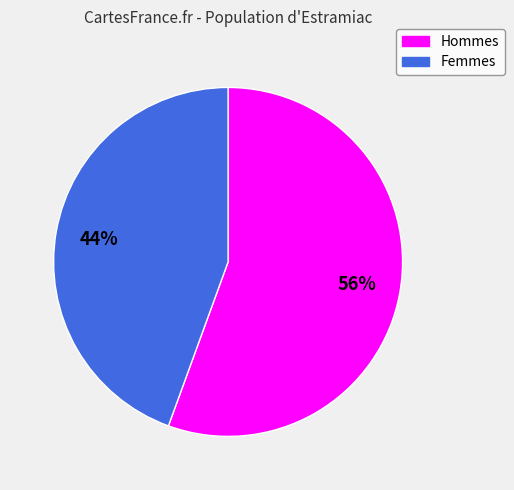

Does any single category account for the majority?

Yes